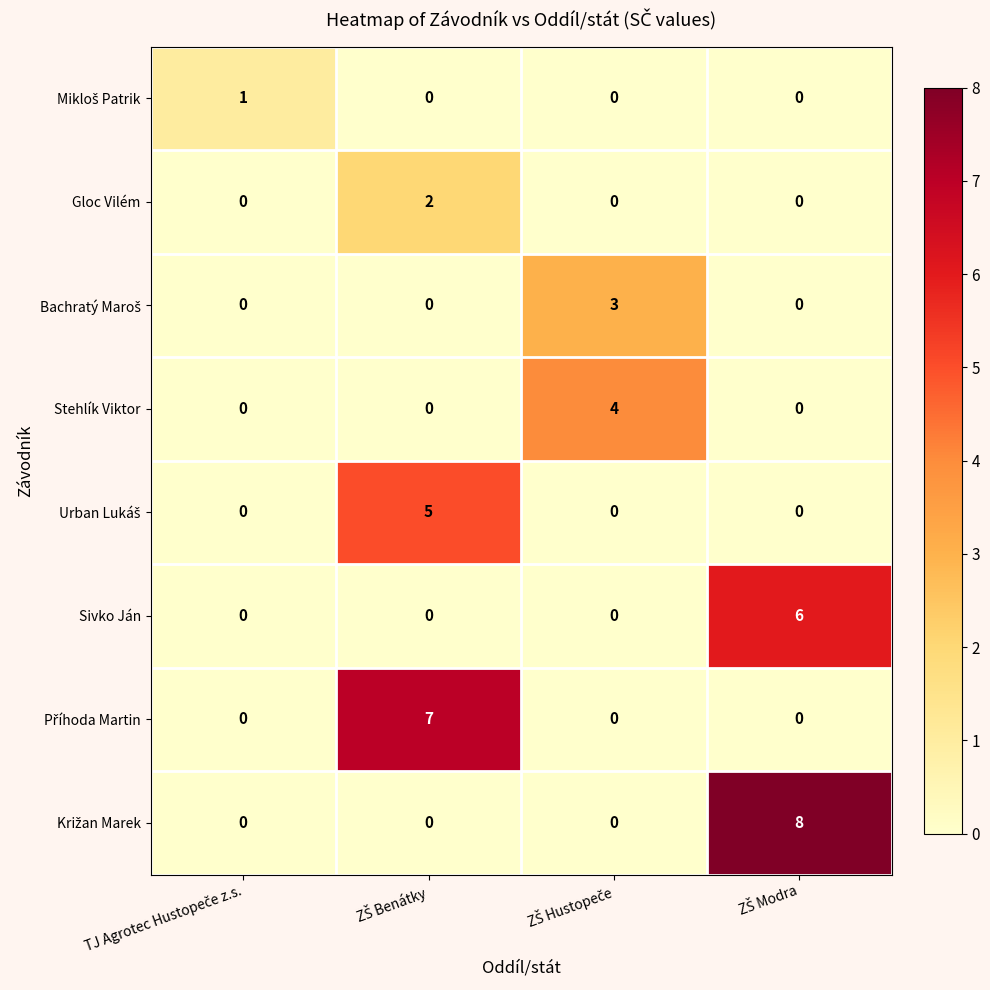

What is the difference between the maximum and minimum values in the Sivko Ján series?

6